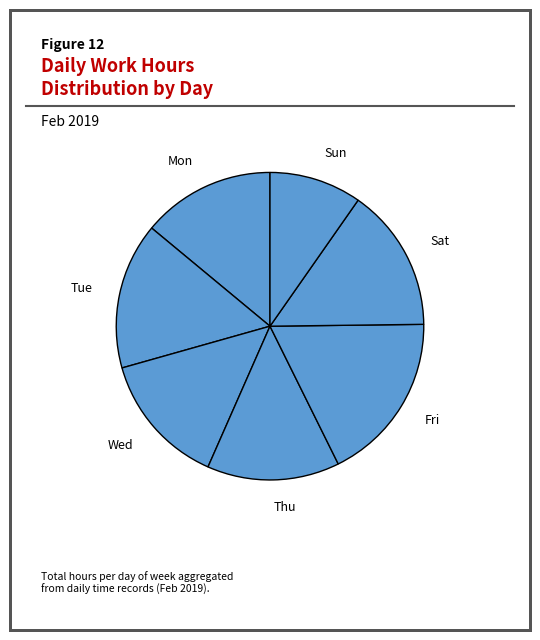

Which category has the smallest portion of the pie?

Sun